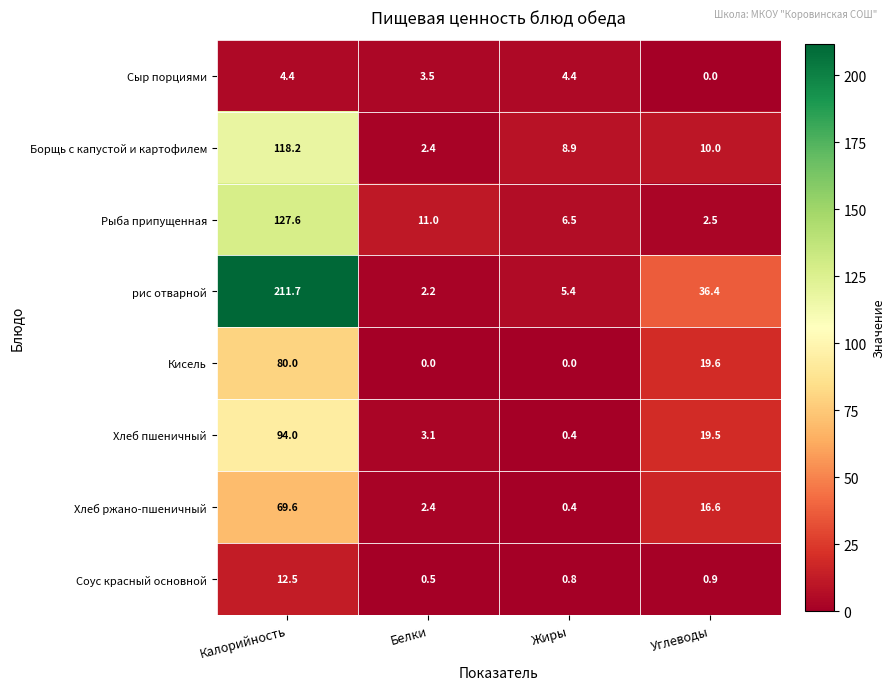

At which category is the sum across all series the highest?

Калорийность